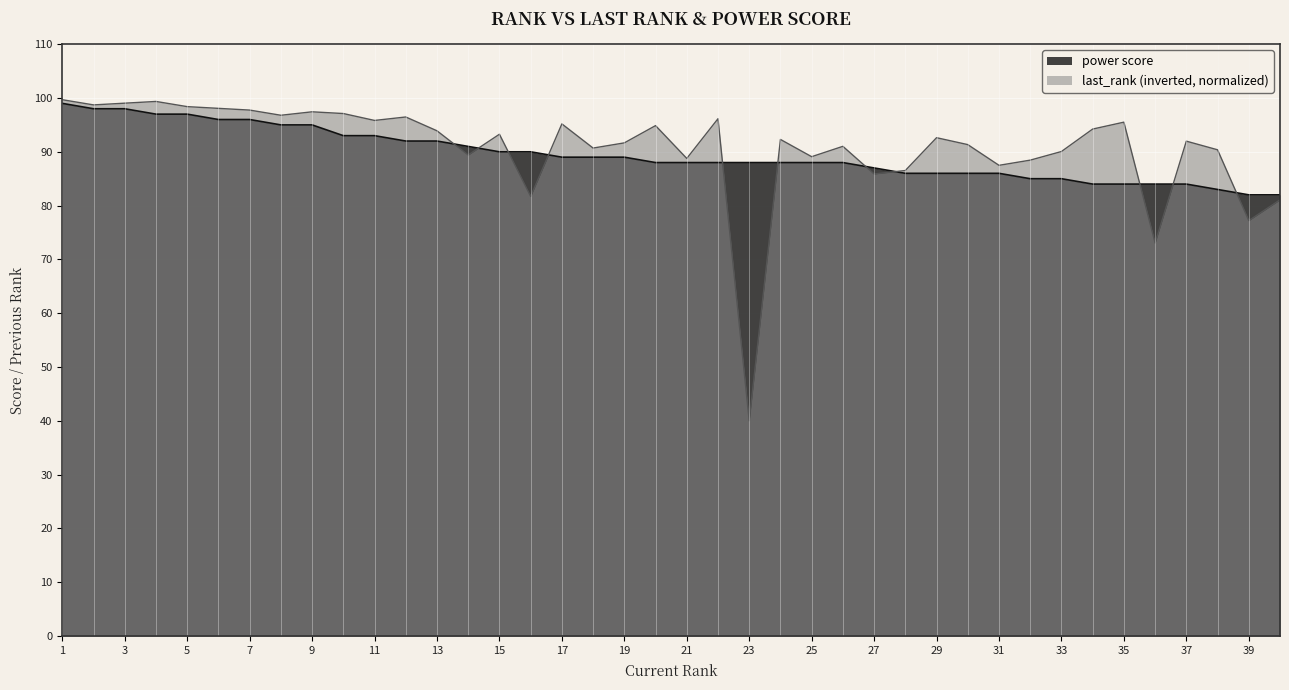

True or false: last_rank has a value of 33.5 at 27.

False